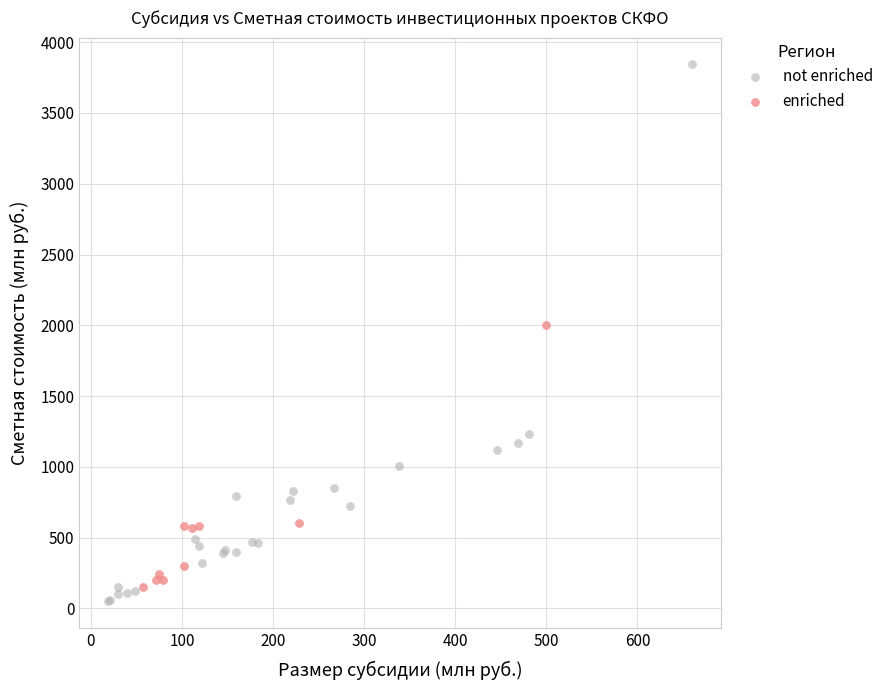

Which series reaches the maximum Y coordinate?

not enriched